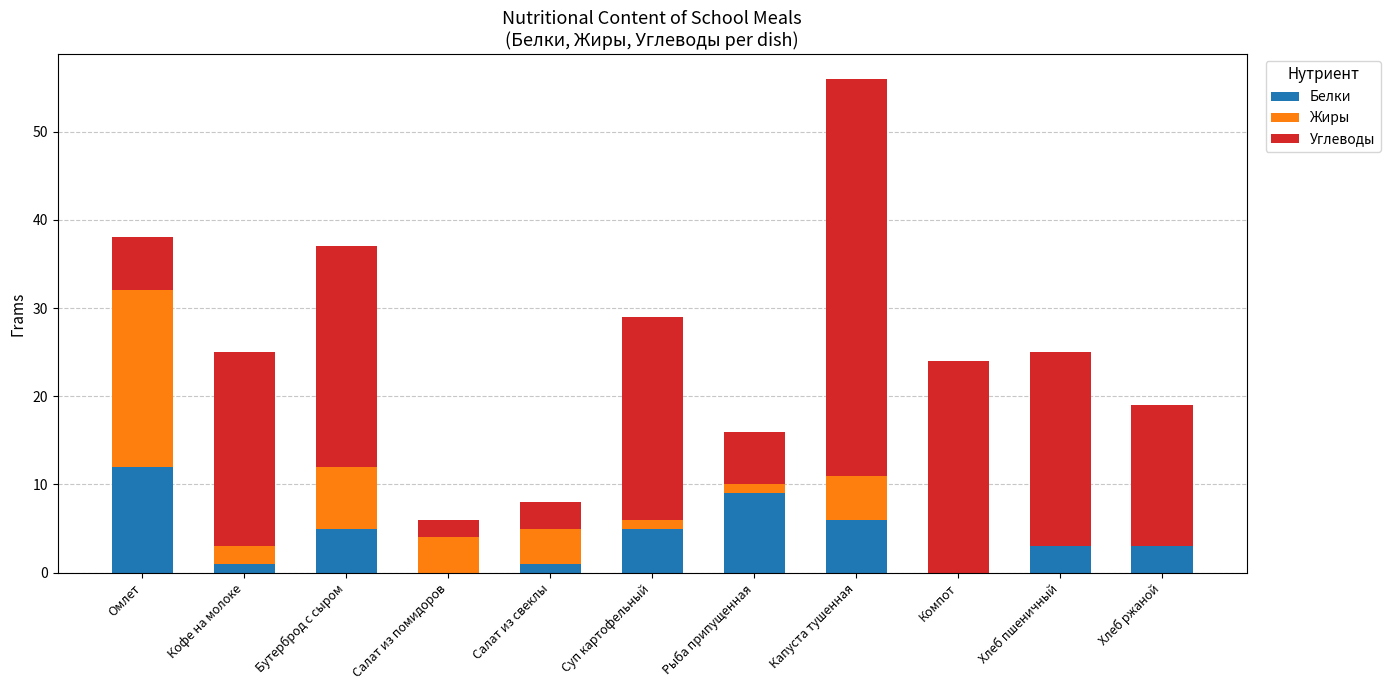

Is it true that Белки equals 5 at Омлет?

False